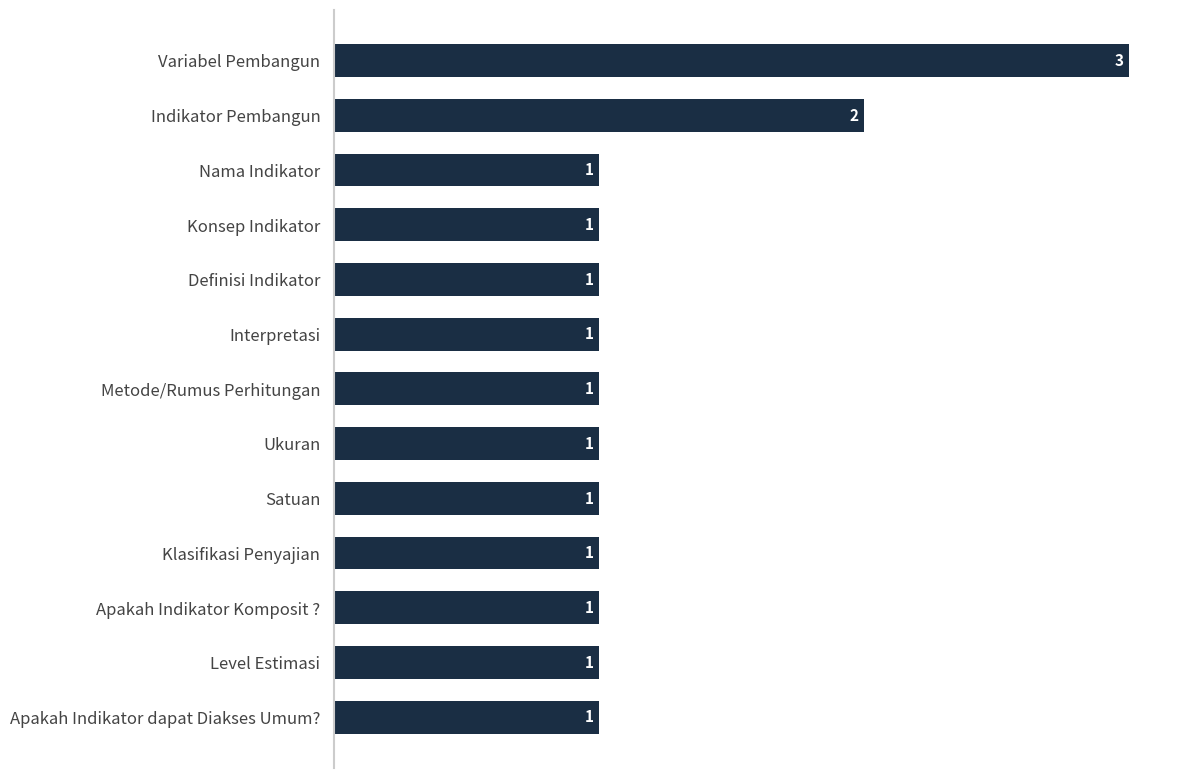

What is the ratio of the value at Apakah Indikator dapat Diakses Umum? to the value at Apakah Indikator Komposit ??

1.0